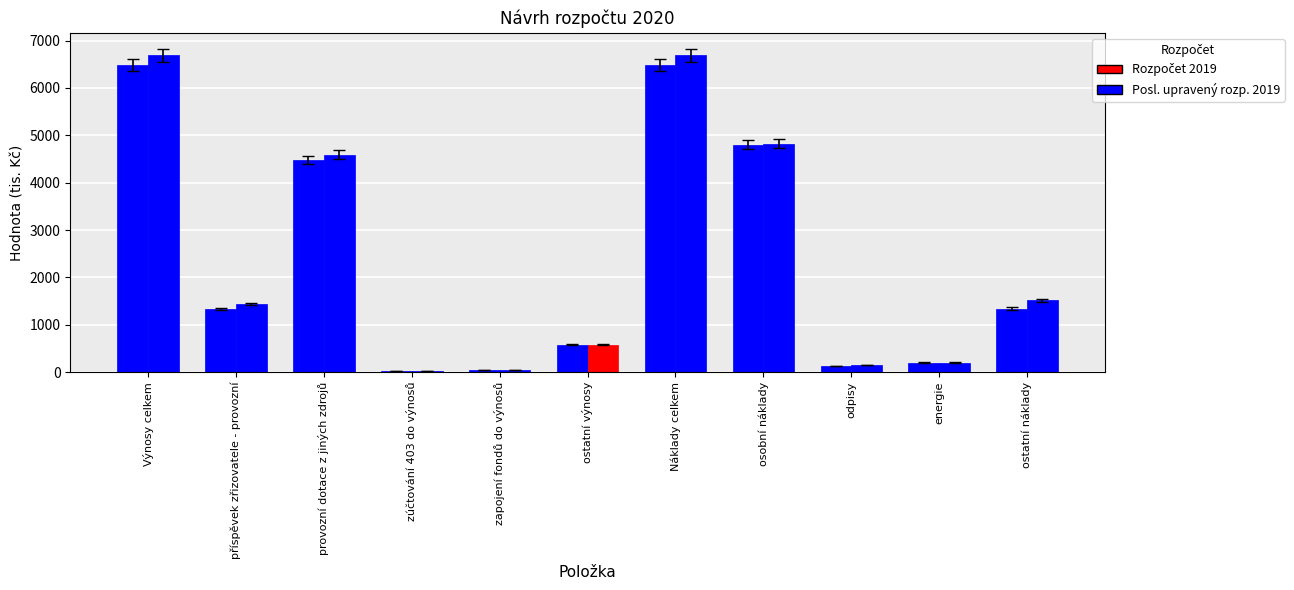

True or false: Posl. upravený rozp. 2019 has a value of 580 at ostatní výnosy.

True